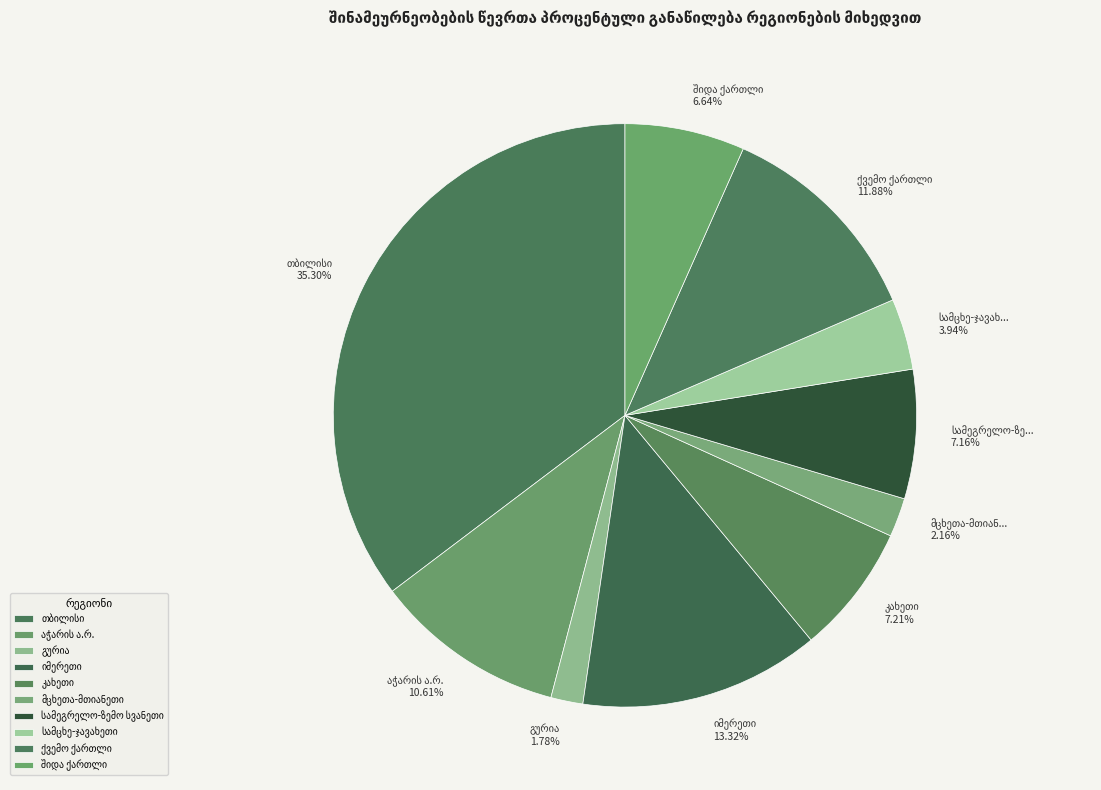

What is the change in value from კახეთი to შიდა ქართლი?

-11.4